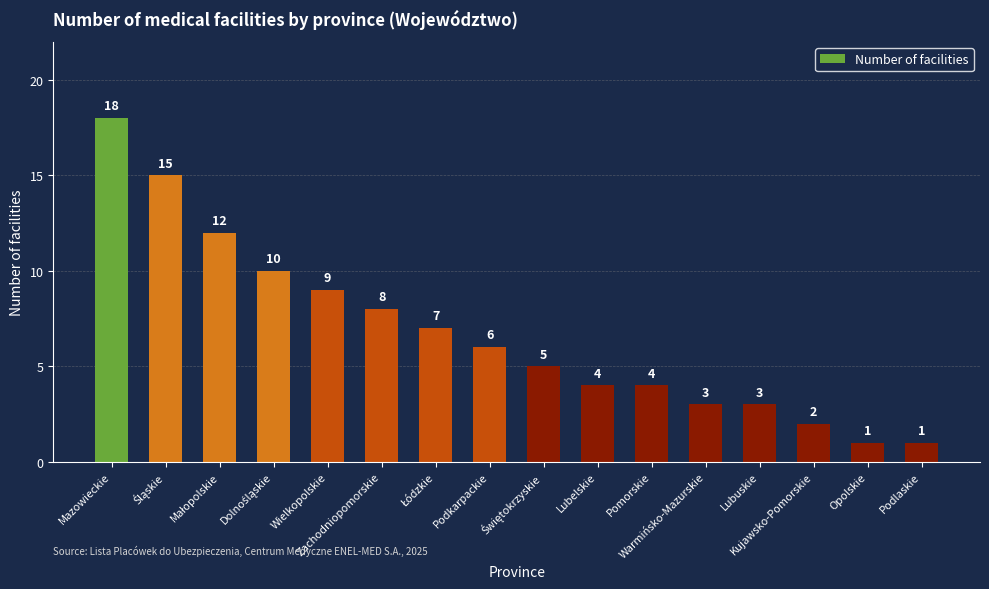

What position from the left is Pomorskie?

11